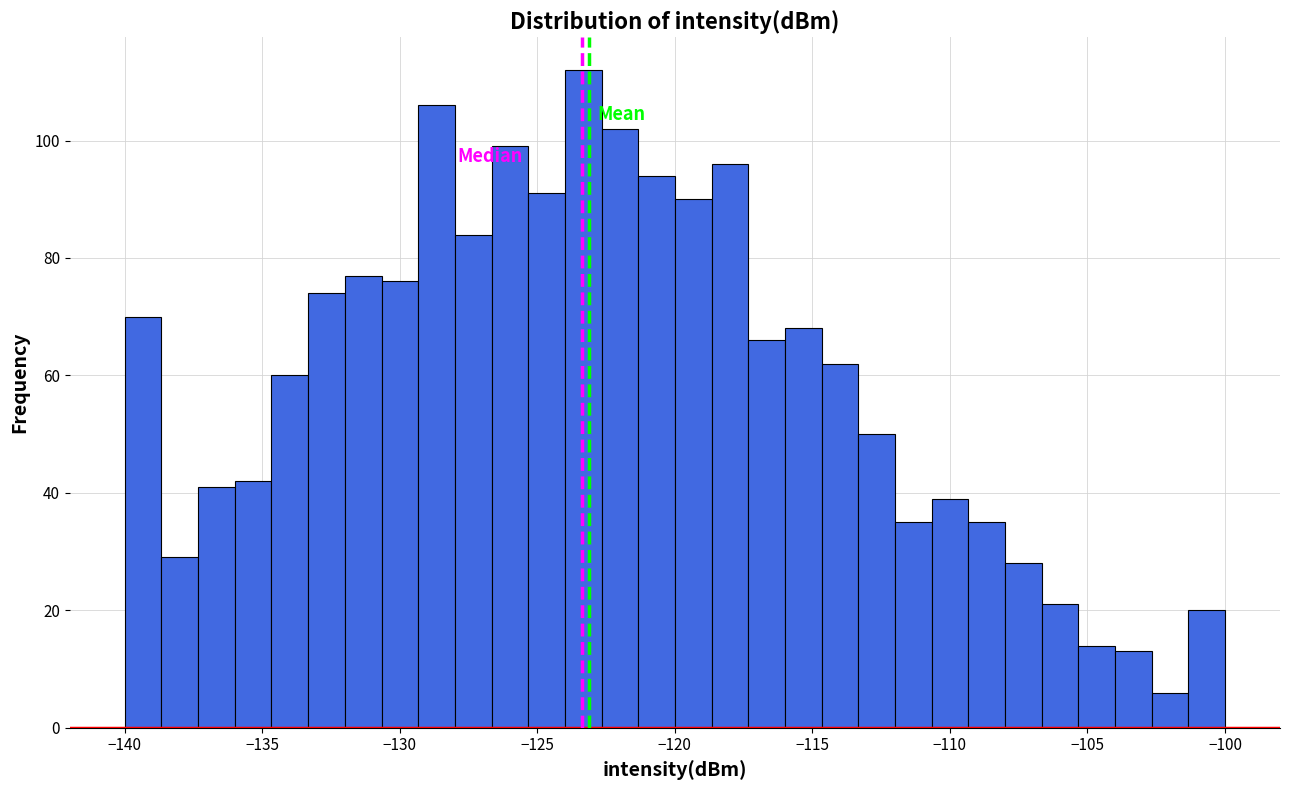

Read against the x-axis, roughly where is the centre of the tallest bar?

-123.5